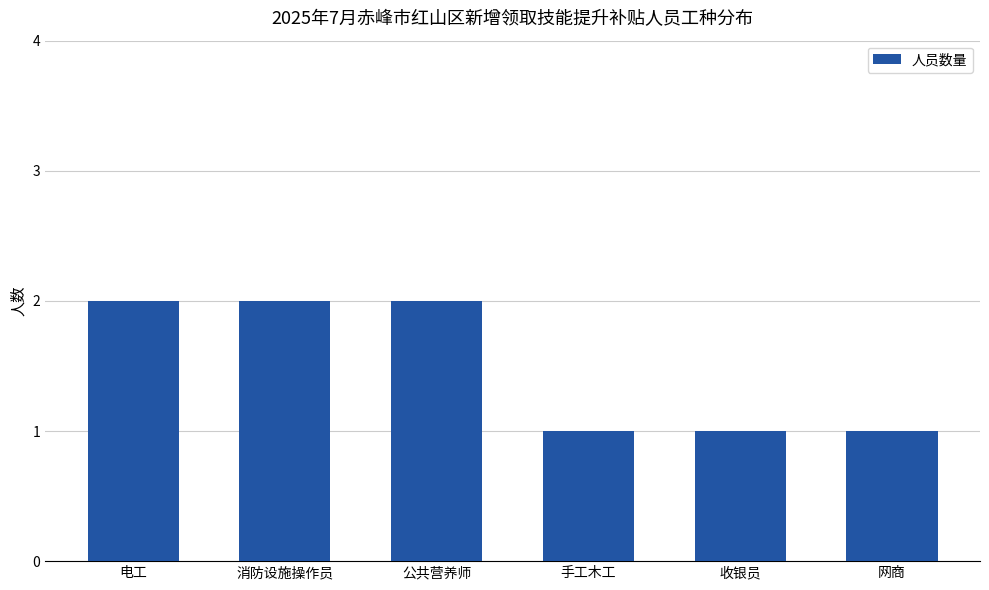

What is the difference between the second highest and minimum values?

1